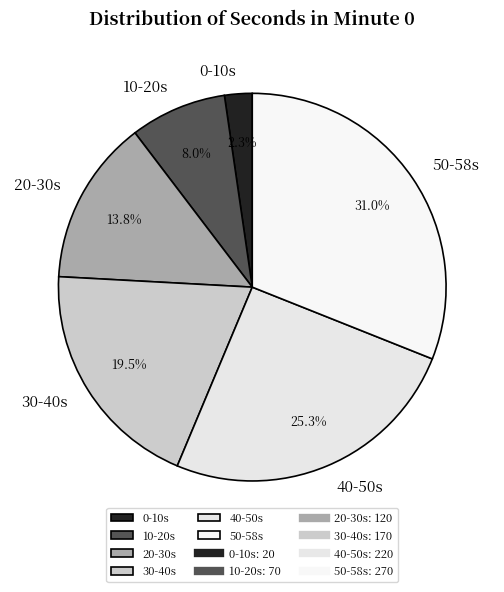

Which has a higher value, 0-10s or 20-30s?

20-30s